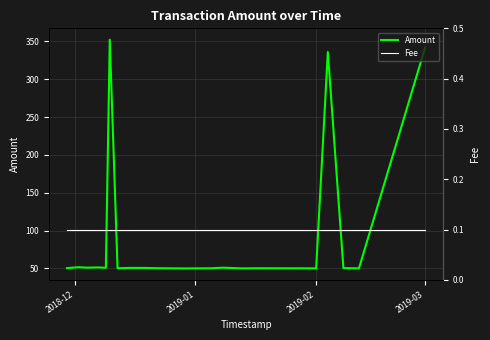

What is the lowest value of the Amount series?

50.0